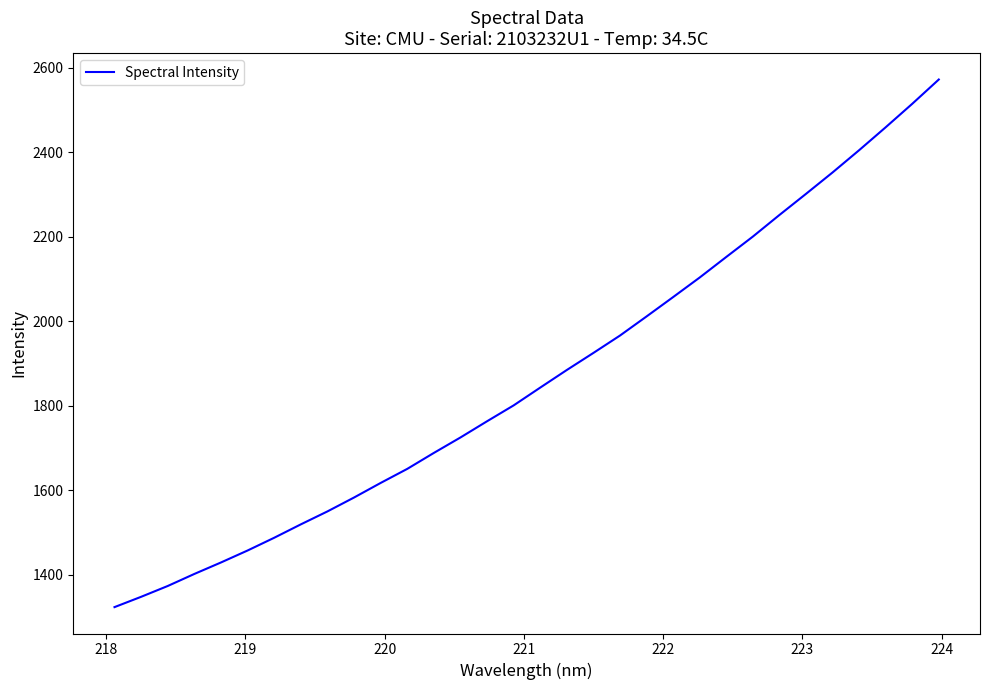

What is the minimum value shown in the chart?

1323.5